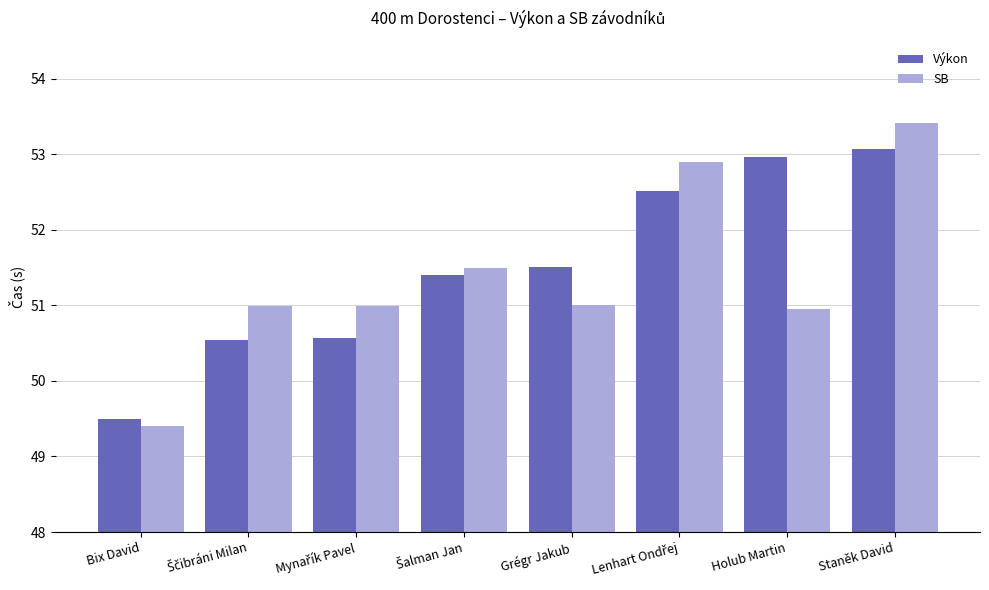

Reading right to left, transcribe all the data shown in this chart.

Výkon: 53.1	53.0	52.5	51.5	51.4	50.6	50.5	49.5
SB: 53.4	51.0	52.9	51.0	51.5	51.0	51.0	49.4